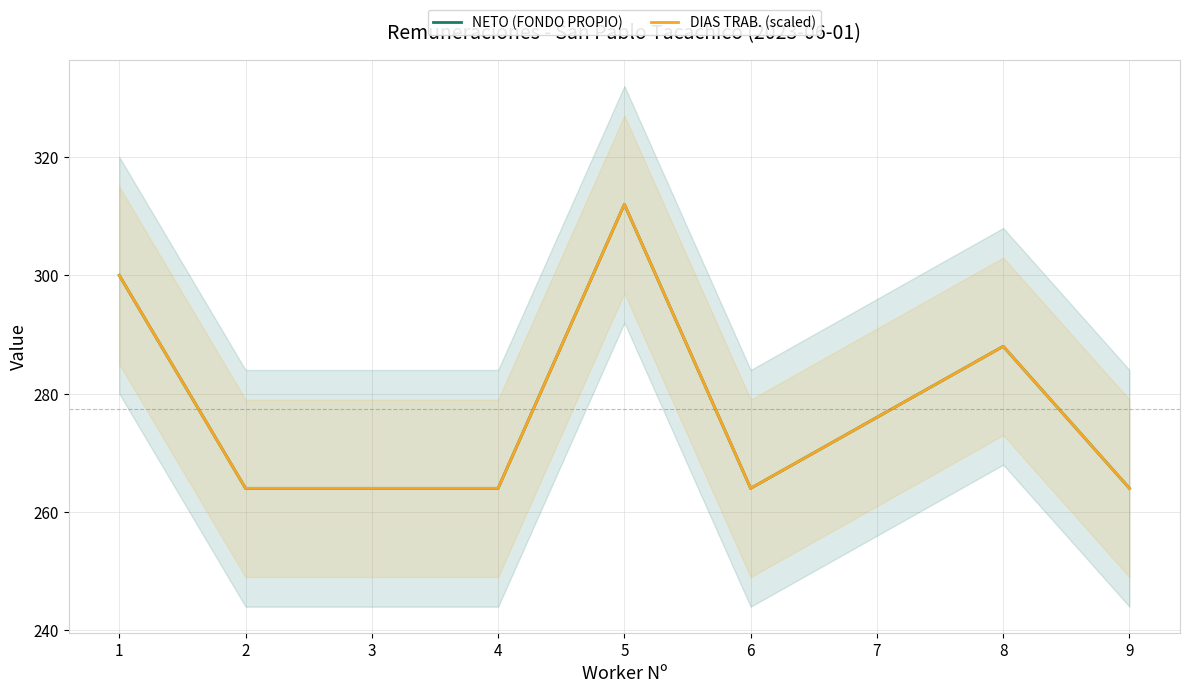

List the series in order of their peak value, lowest first.

NETO (FONDO PROPIO), DIAS TRAB. (scaled)